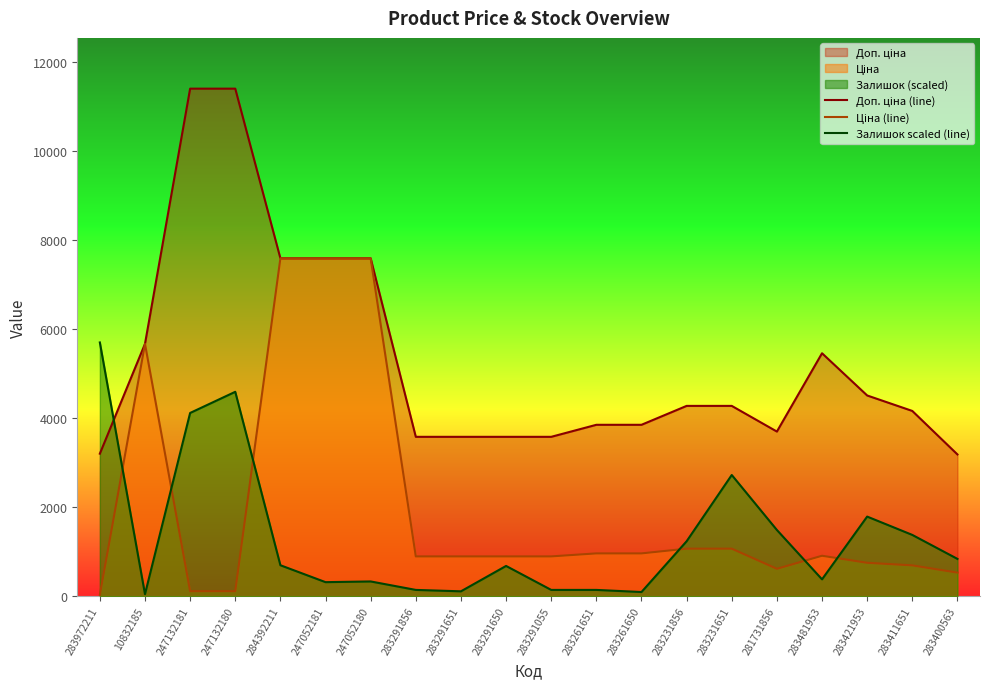

Reading left to right, transcribe all the data shown in this chart.

Доп. ціна (line): 3205.0	5673.8	11410.0	11410.0	7596.5	7596.5	7596.5	3583.6	3583.6	3583.6	3583.6	3854.0	3854.0	4279.1	4279.1	3701.9	5462.3	4513.3	4165.6	3187.6
Ціна (line): 32.0	5673.8	114.1	114.1	7596.5	7596.5	7596.5	895.9	895.9	895.9	895.9	963.5	963.5	1069.8	1069.8	617.0	910.4	752.2	694.3	531.3
Залишок scaled (line): 5705.0	47.5	4120.3	4595.7	697.3	316.9	332.8	142.6	110.9	681.4	142.6	142.6	95.1	1236.1	2725.7	1489.6	380.3	1790.7	1378.7	839.9